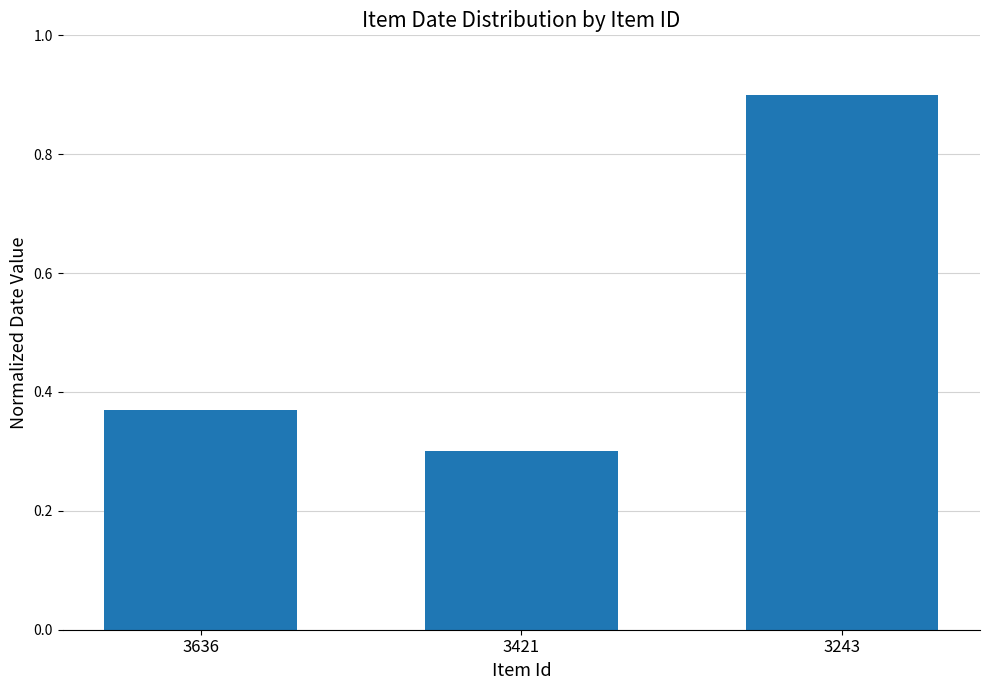

What is the value of the 3rd bar from the left?

0.9